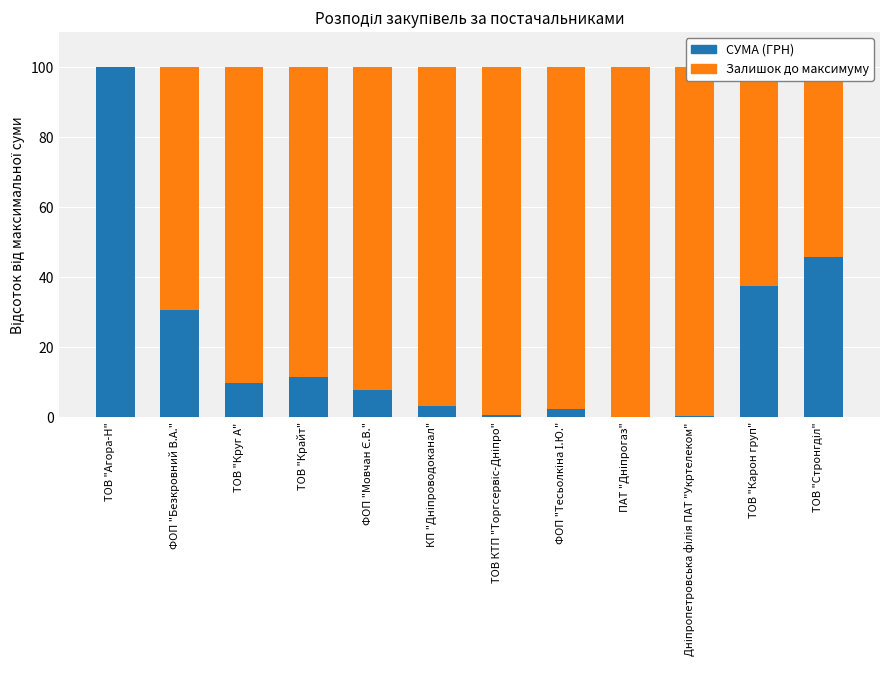

What is the total value across all series at ТОВ "Агора-Н"?

100.0